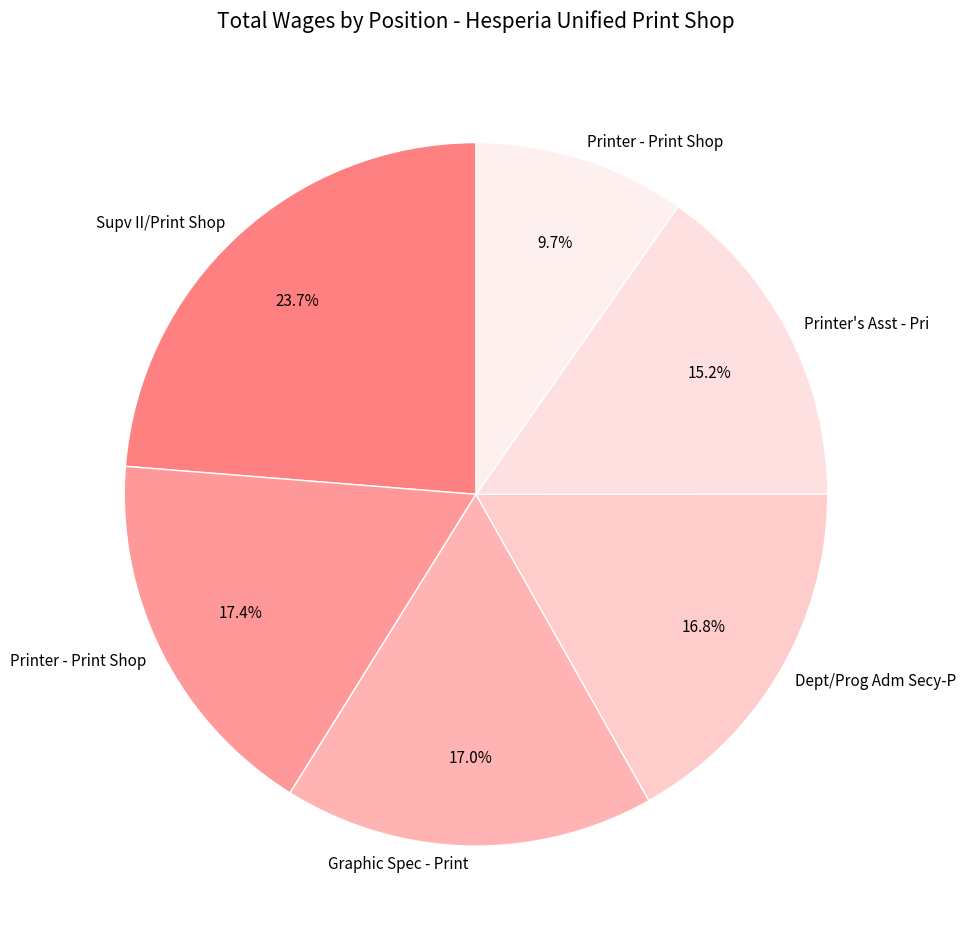

Which slice is the smallest?

Printer - Print Shop 